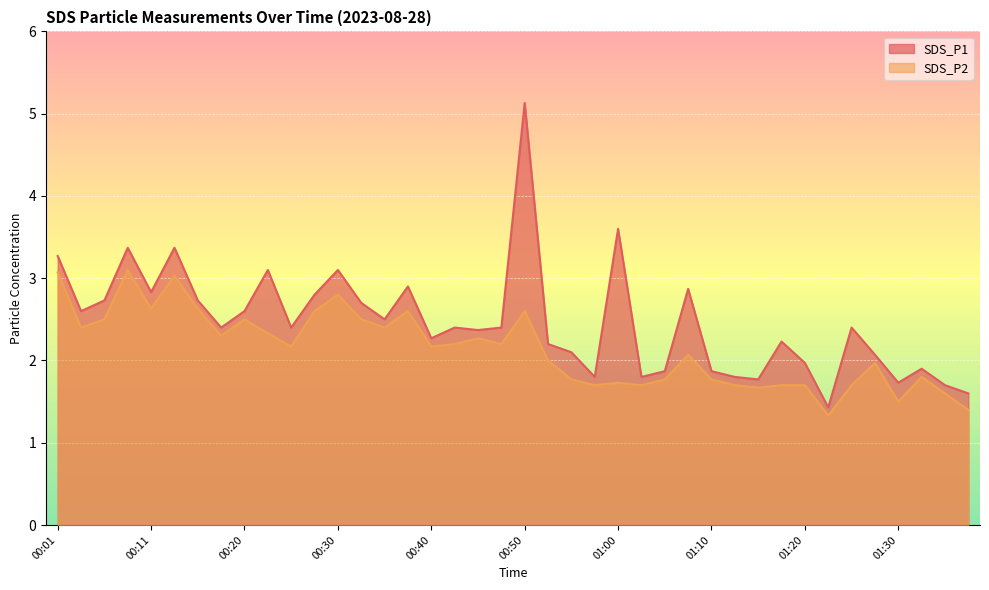

What is the total value across all series at 01:10?

3.6